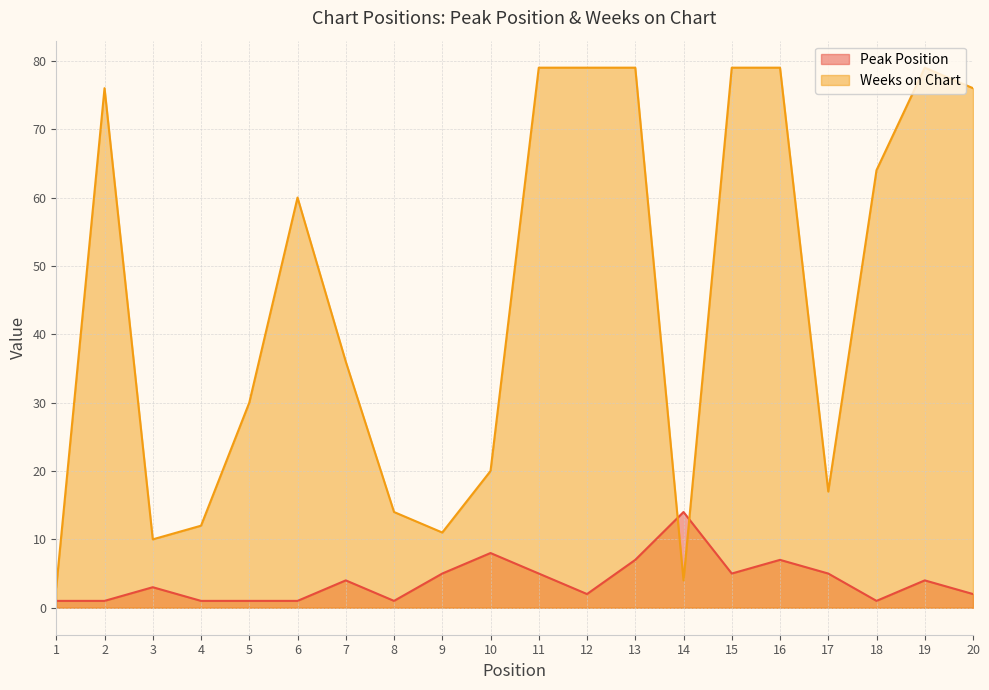

How many intersections are there between Weeks on Chart and Peak Position?

2